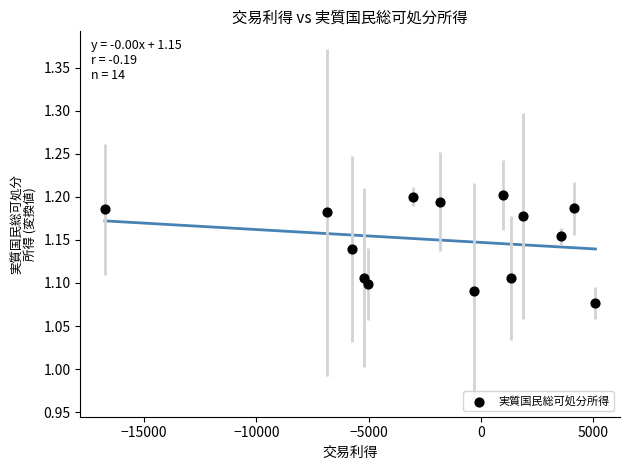

What is the range of X values (max minus min)?

21823.1